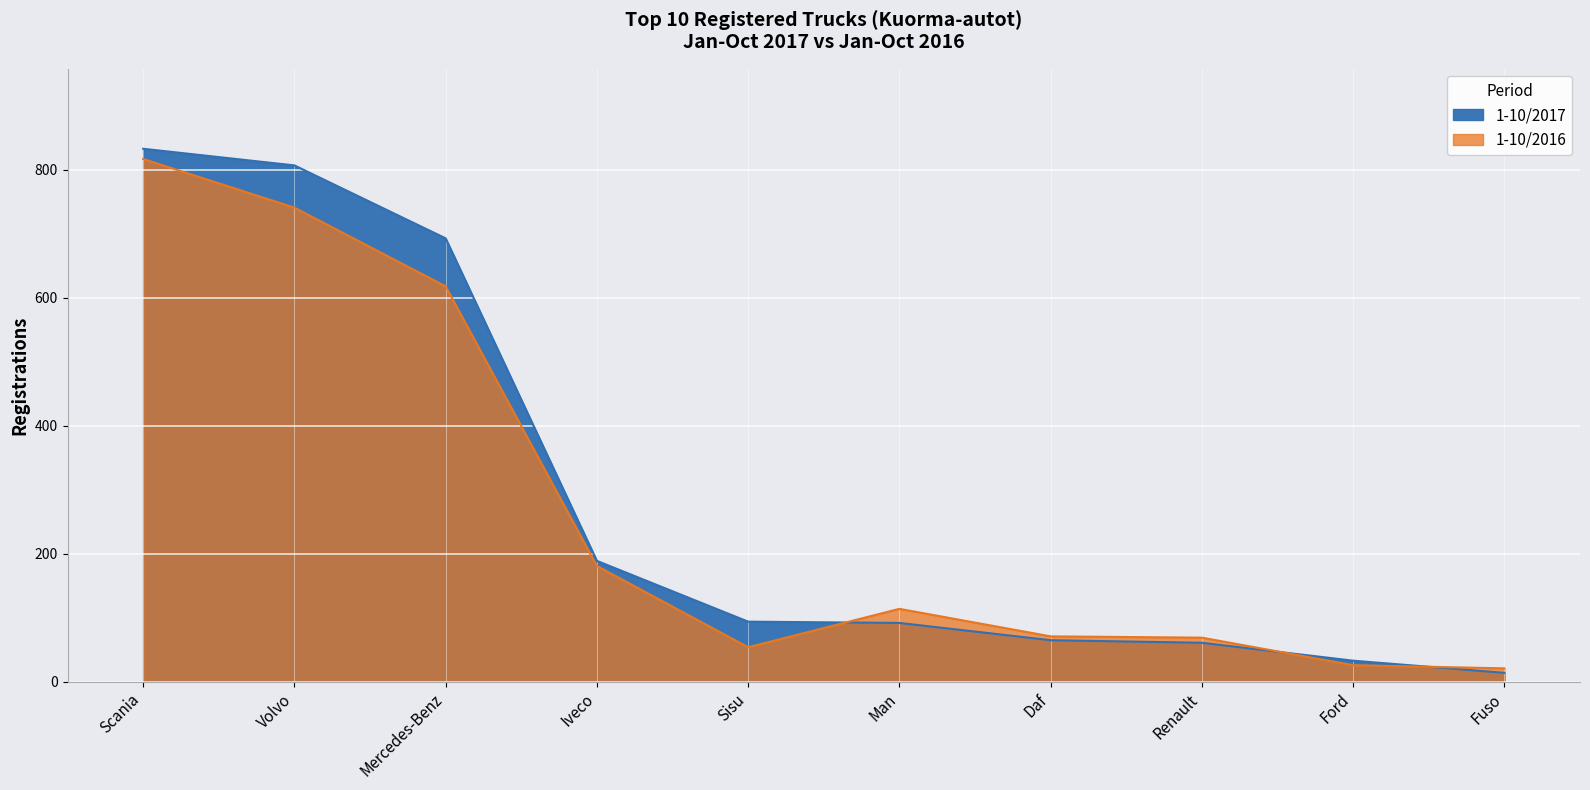

True or false: 1-10/2016 and 1-10/2017 cross at least once.

True